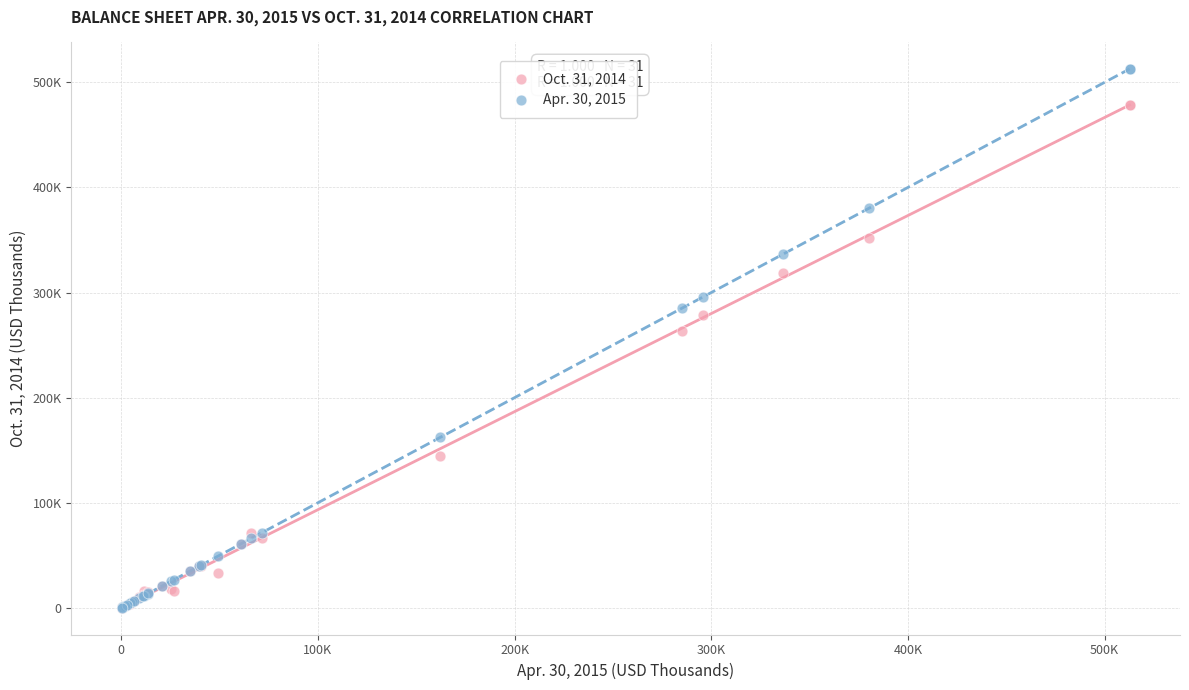

What are all the series names shown in the legend?

Oct. 31, 2014, Apr. 30, 2015